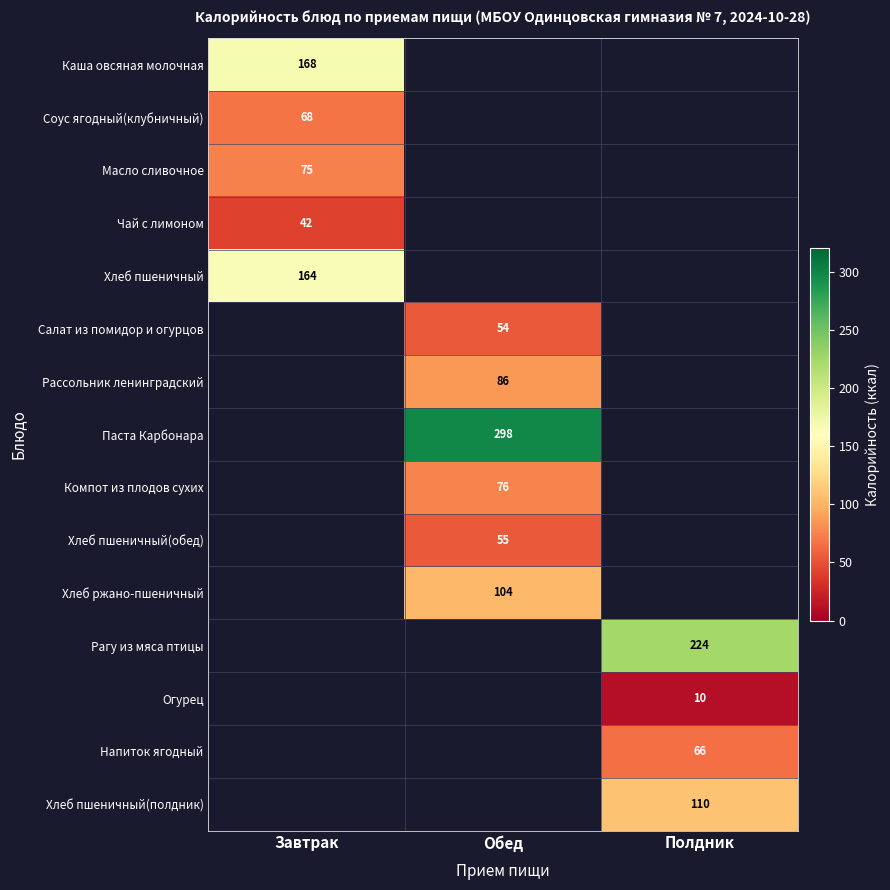

What is the minimum value shown in the chart?

10.0